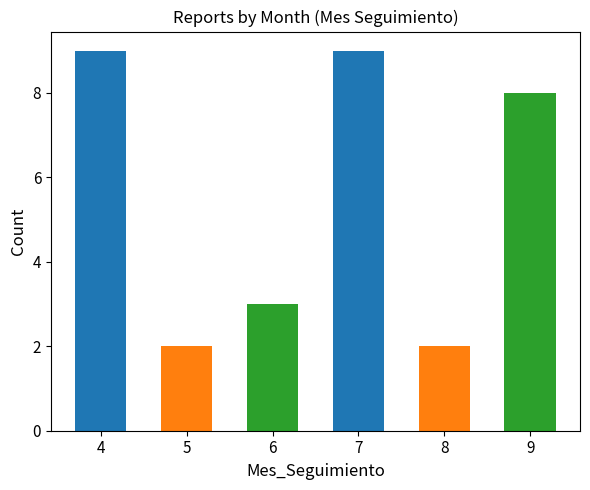

What is the average value?

6